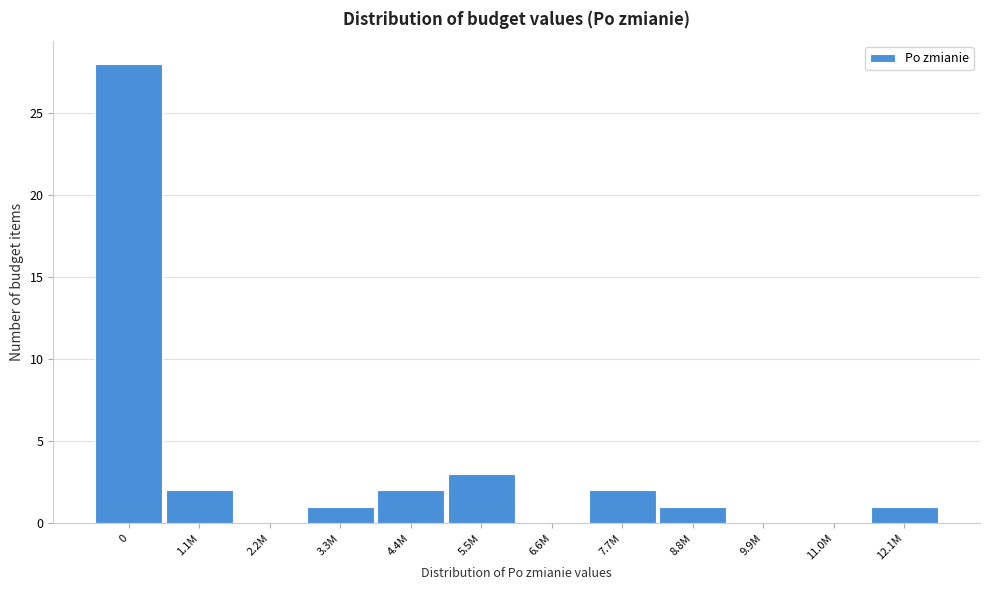

Reading right to left, list all the values displayed in this chart.

12.1M=1	11.0M=0	9.9M=0	8.8M=1	7.7M=2	6.6M=0	5.5M=3	4.4M=2	3.3M=1	2.2M=0	1.1M=2	0=28